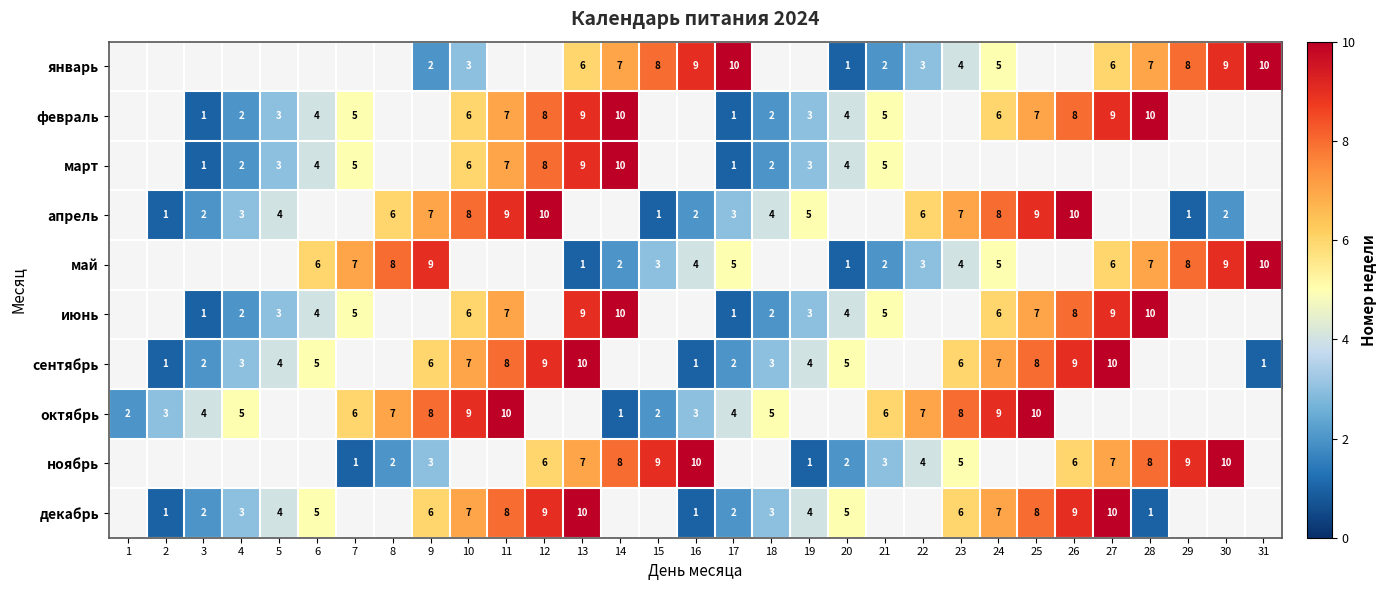

Which category has the lowest value across all series?

20